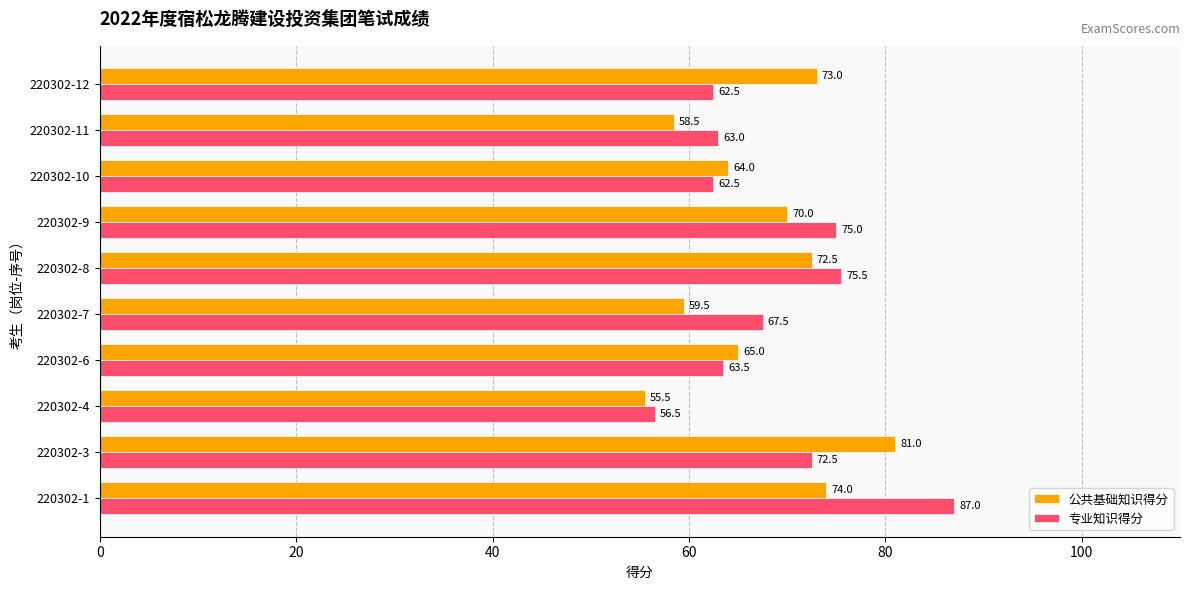

What is the highest value of the 公共基础知识得分 series?

81.0